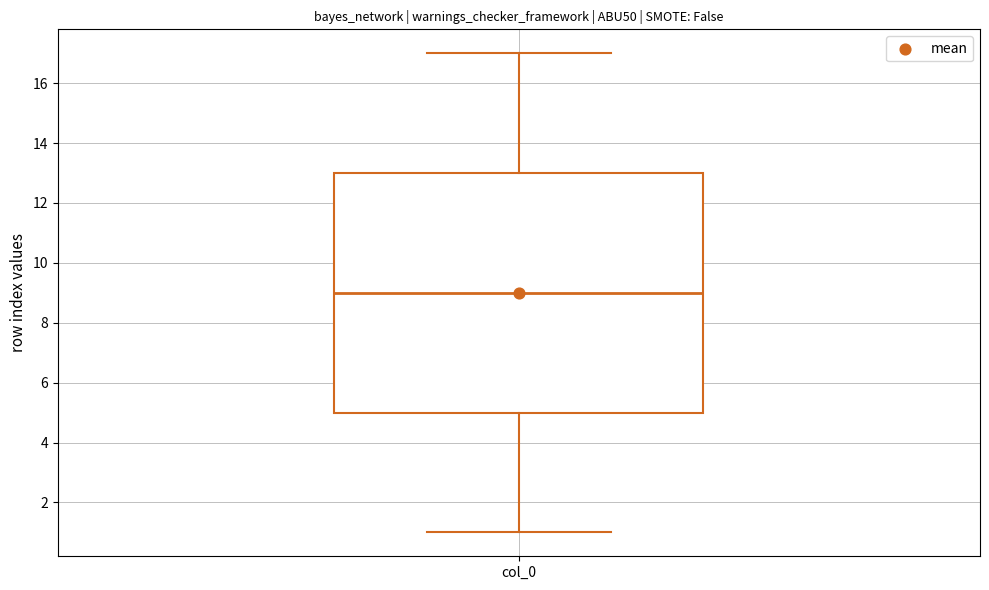

Where does the lower whisker of the box for col_0 end on the y-axis? The values are not printed on the chart, so give them approximately, as read against the axis.

1